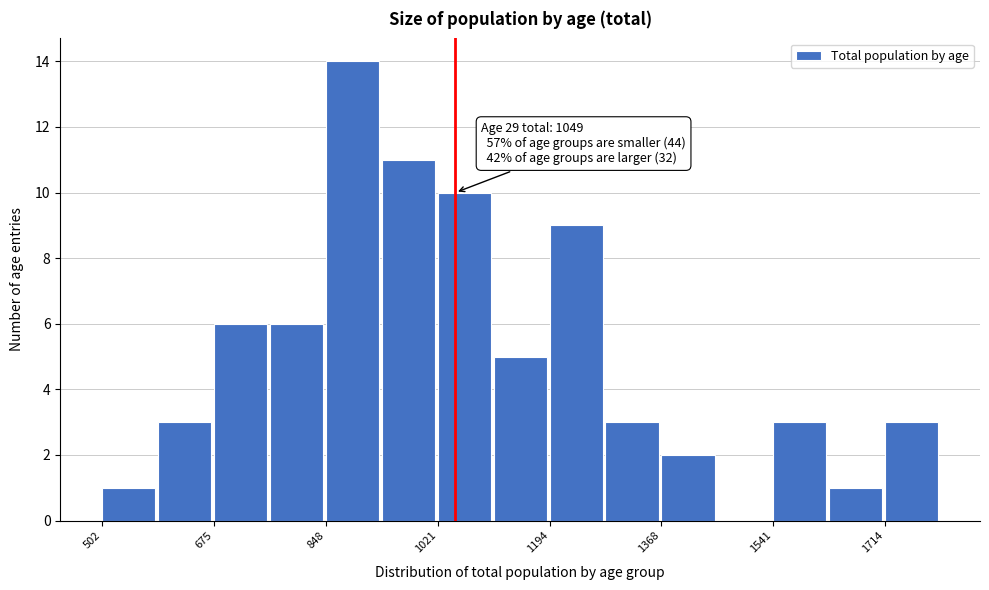

Over which range of the x-axis is the bar tallest?

840 to 940